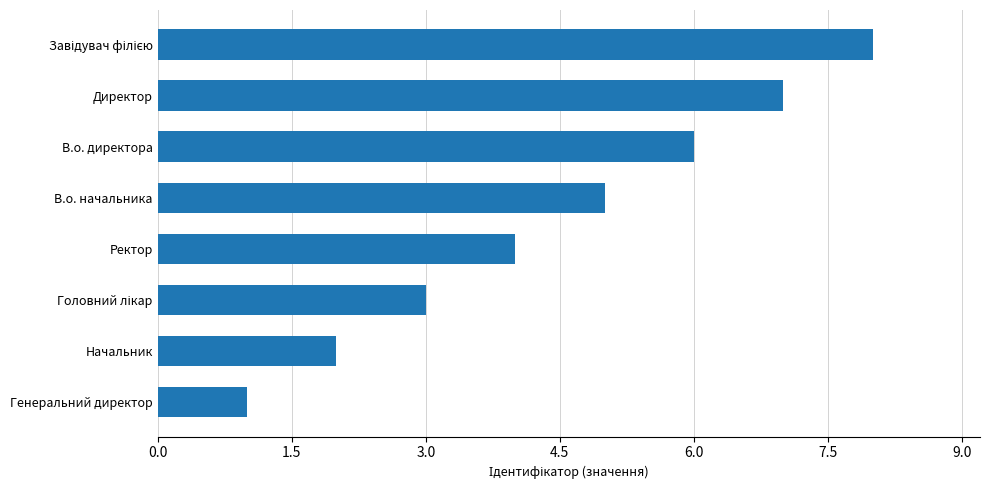

Is it true that the value at Ректор is 4?

True